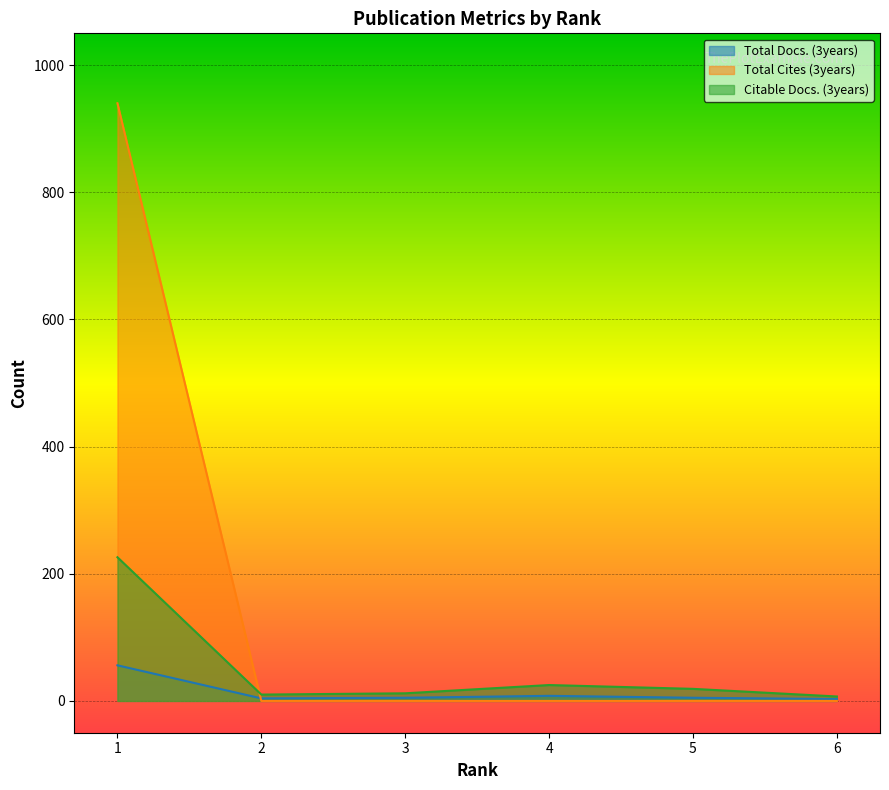

Which series has the largest range (max minus min)?

Total Cites (3years)